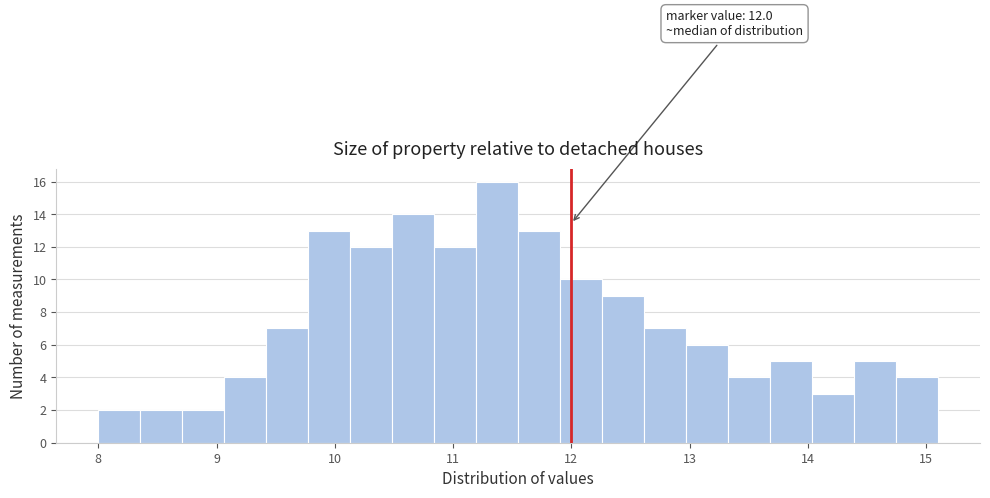

Around what value on the x-axis is the tallest bar? Give the approximate position of its centre, as read against the axis.

11.4